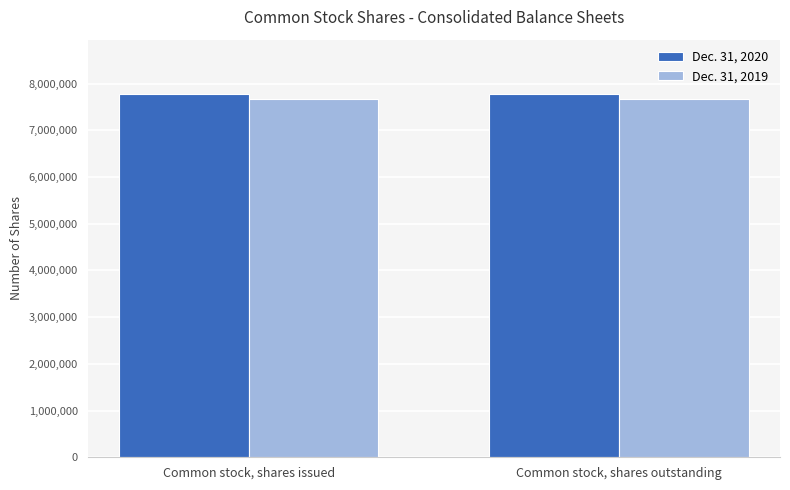

Reading left to right, what are all the values shown in this chart?

Dec. 31, 2020: Common stock, shares issued=7772748	Common stock, shares outstanding=7772748
Dec. 31, 2019: Common stock, shares issued=7672678	Common stock, shares outstanding=7672678